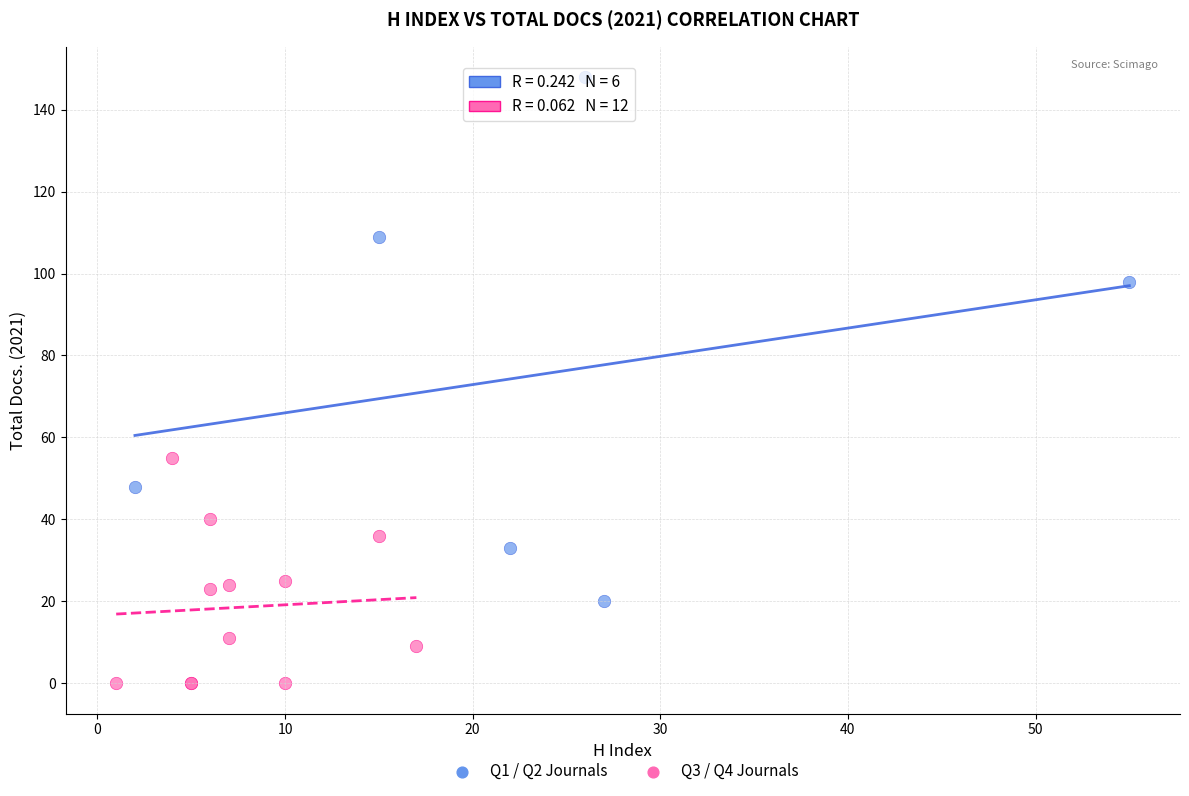

Which series reaches the minimum Y coordinate?

Q3 / Q4 Journals